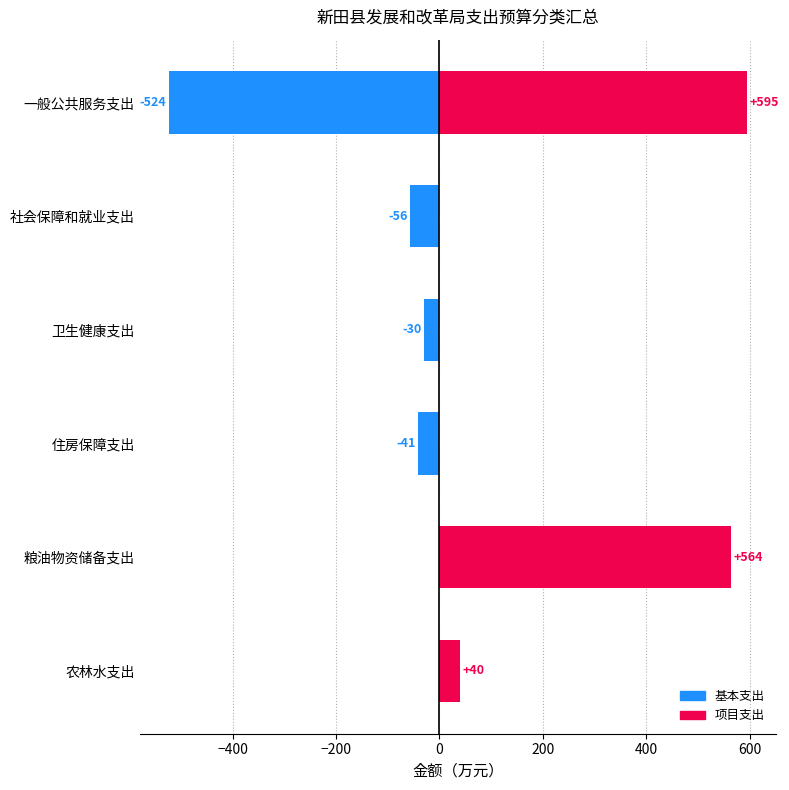

What is the difference between the highest and lowest values at 住房保障支出?

41.0